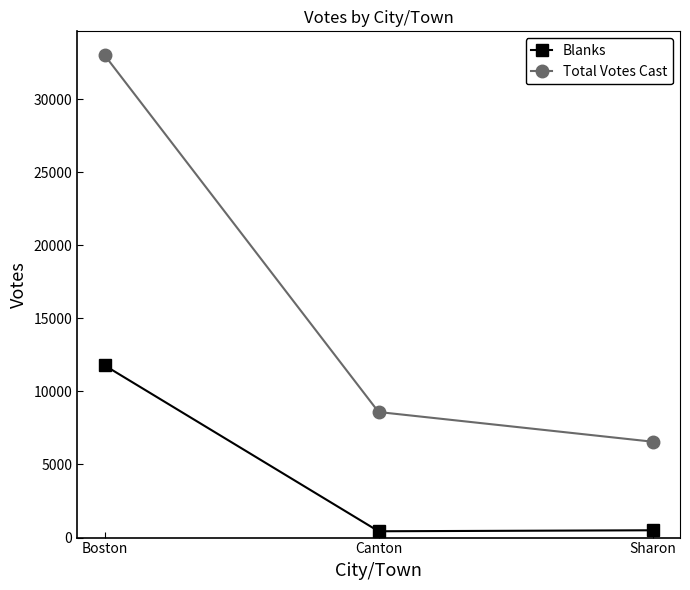

What are all the series names shown in the legend?

Blanks, Total Votes Cast